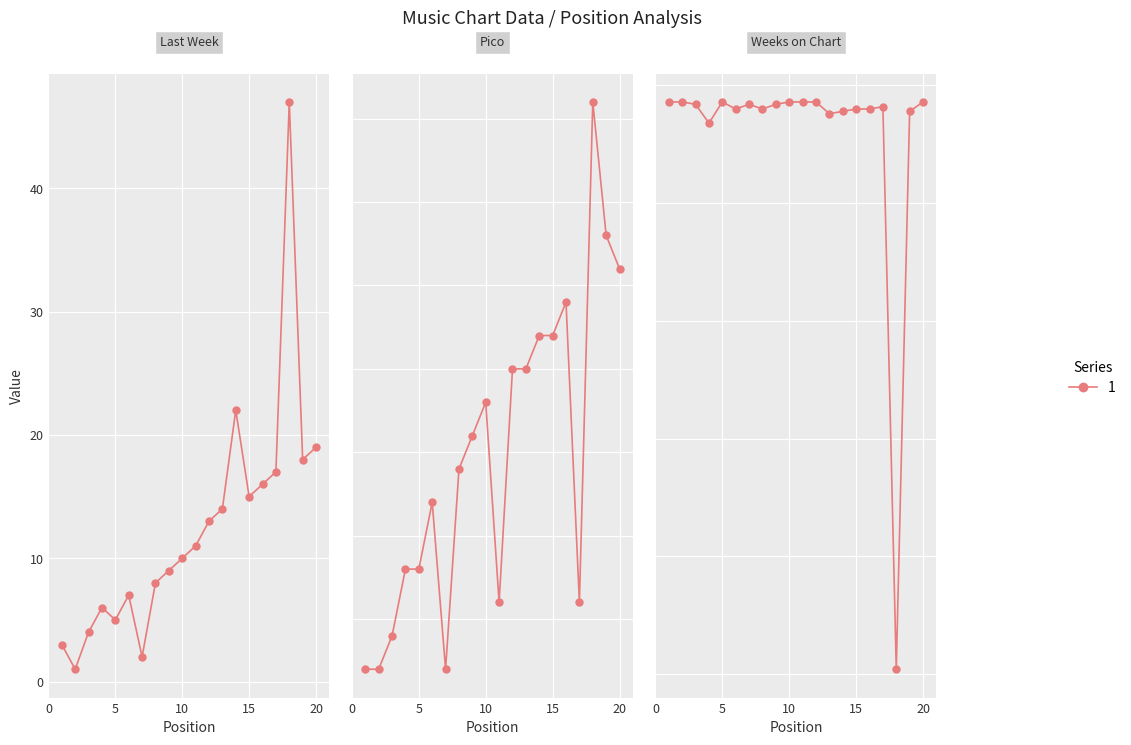

At which label does Weeks on Chart first exceed 242?

1